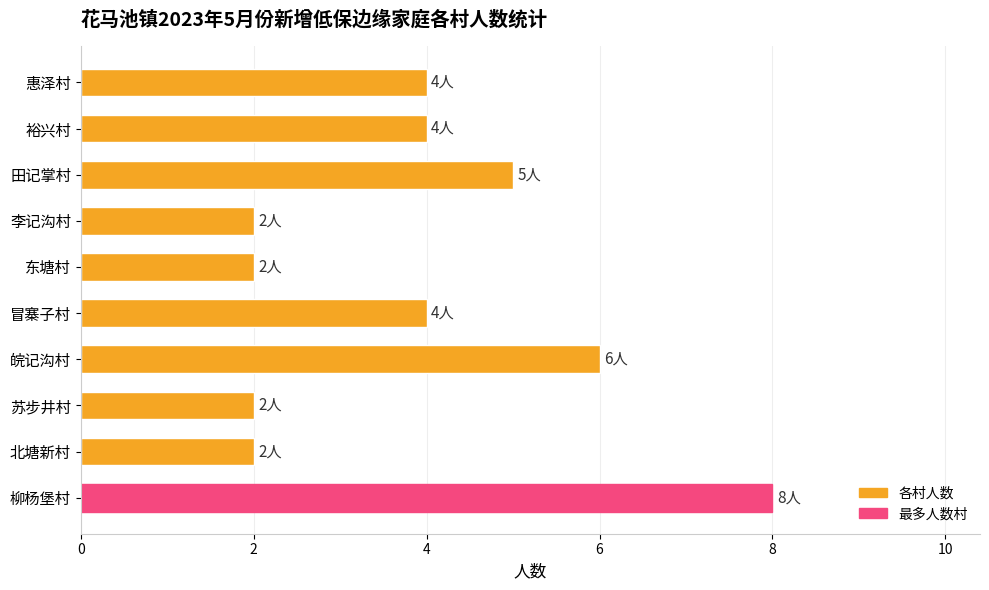

What is the sum of the values at 田记掌村 and 皖记沟村?

11